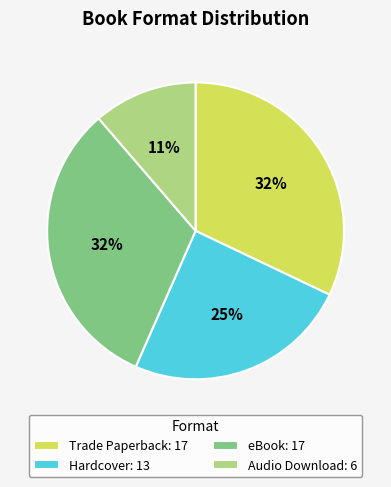

Is there any slice that represents more than half of the pie?

No